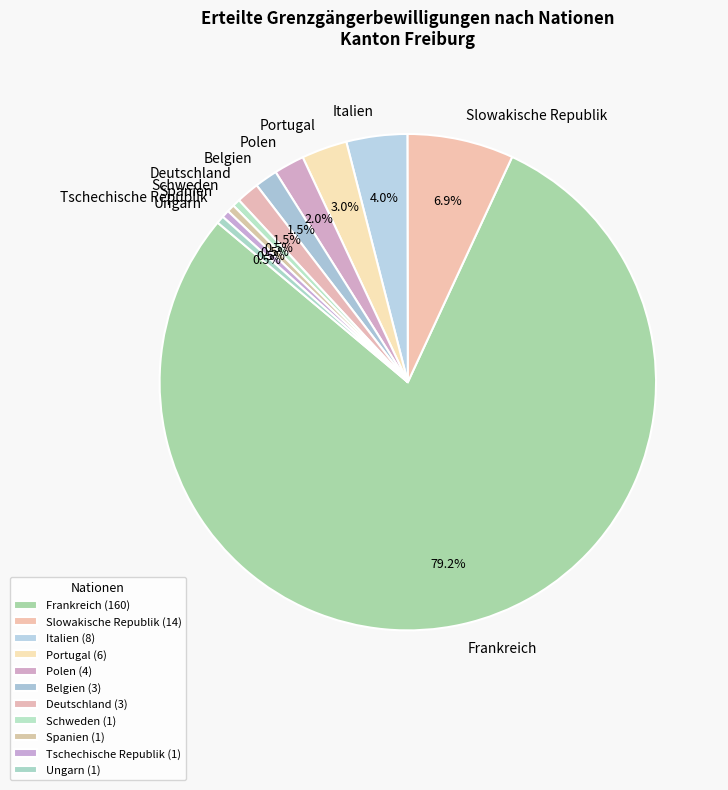

To the nearest percent, what is the difference between the largest and smallest slice percentages?

79%